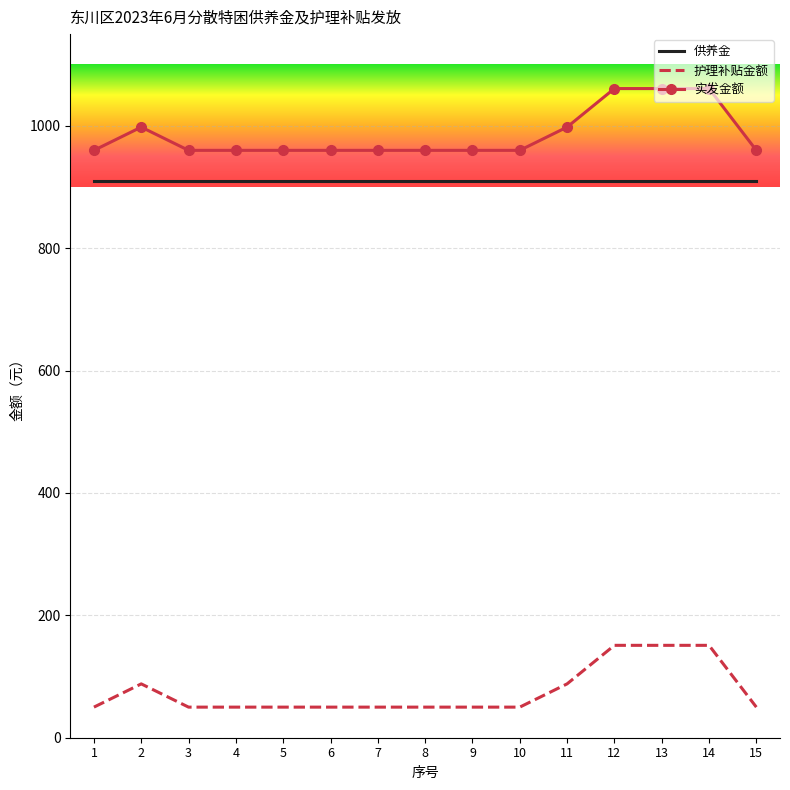

True or false: 实发金额 has a value of 1553 at 2.

False